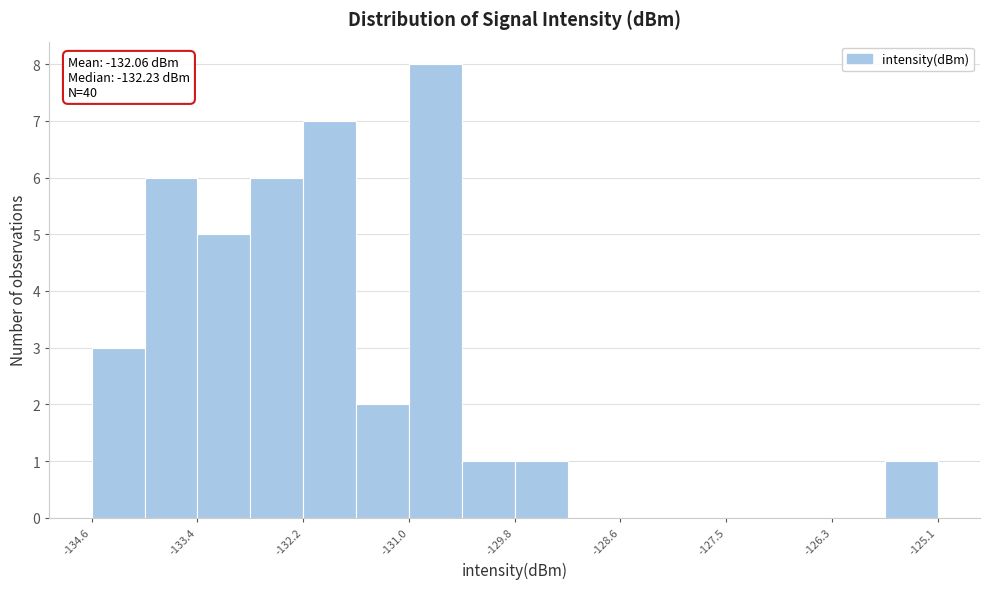

Read against the x-axis, roughly where is the centre of the tallest bar?

-130.8